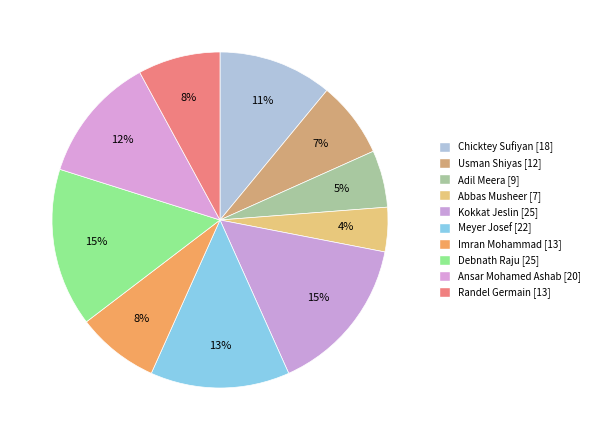

What is the smallest slice in the pie chart?

Abbas Musheer [7]